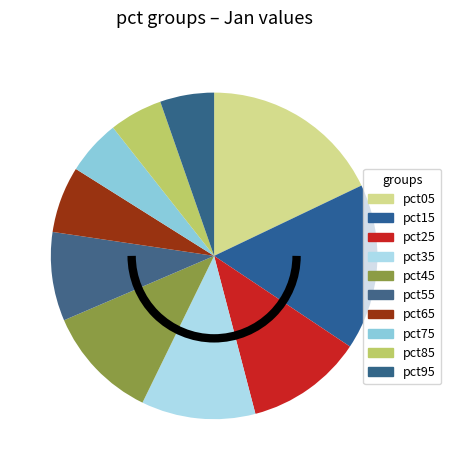

How many slices are in this pie chart?

10